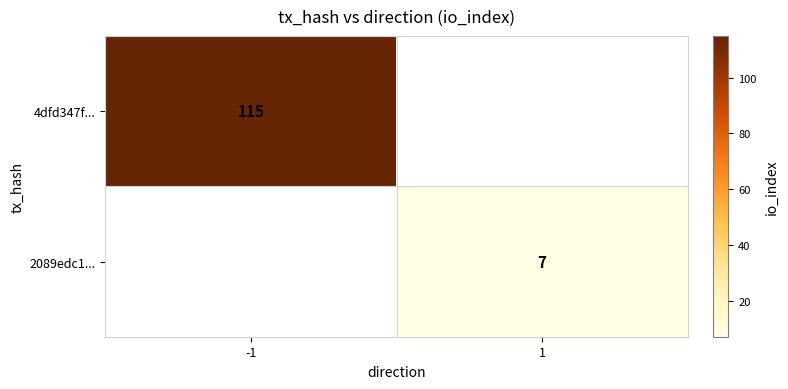

True or false: 2089edc1... has a value of 7 at 1.

True